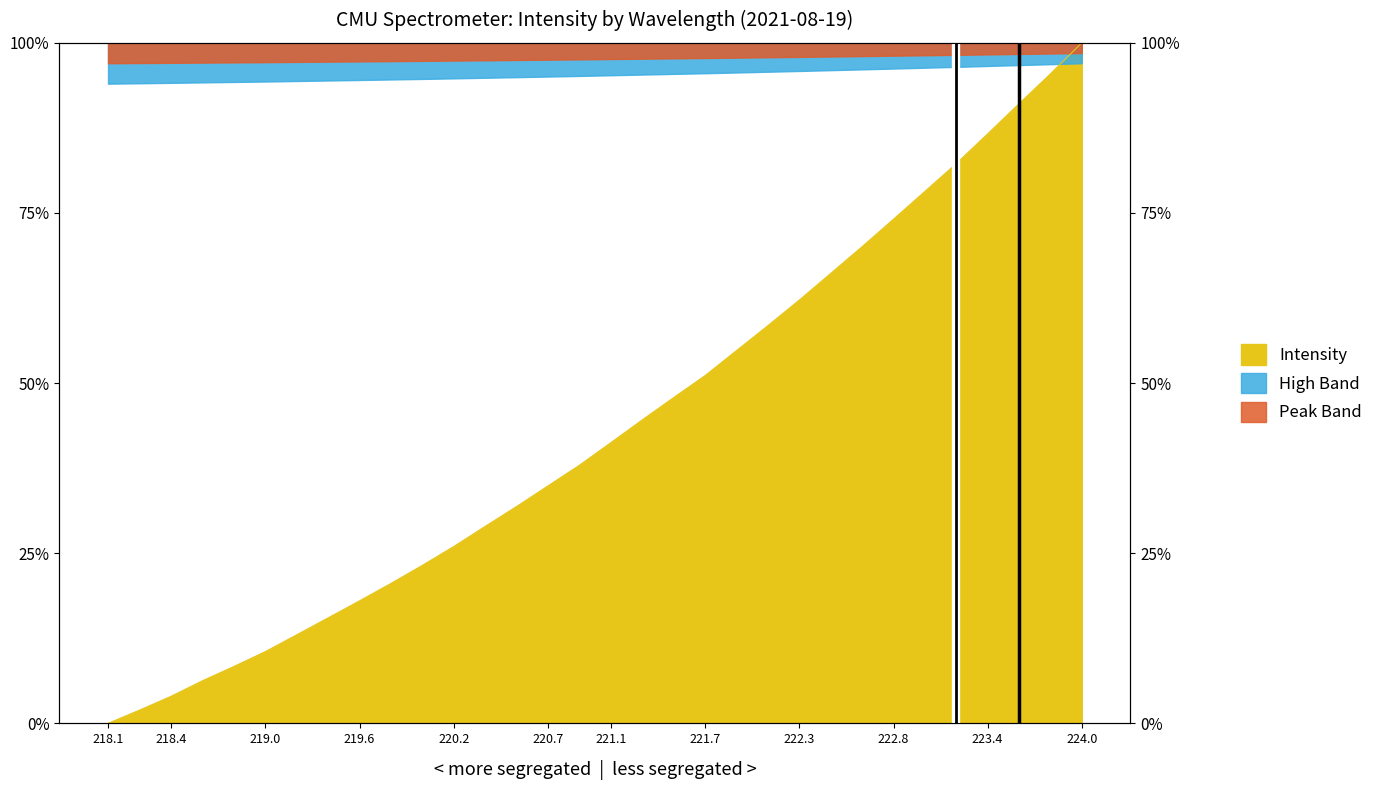

Which label corresponds to the largest value in the chart?

224.0